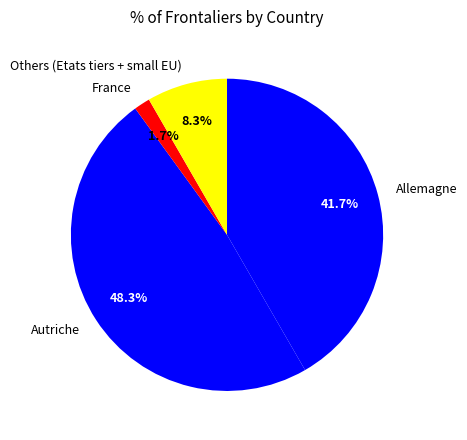

To the nearest percent, what is the difference between the largest and smallest slice percentages?

47%